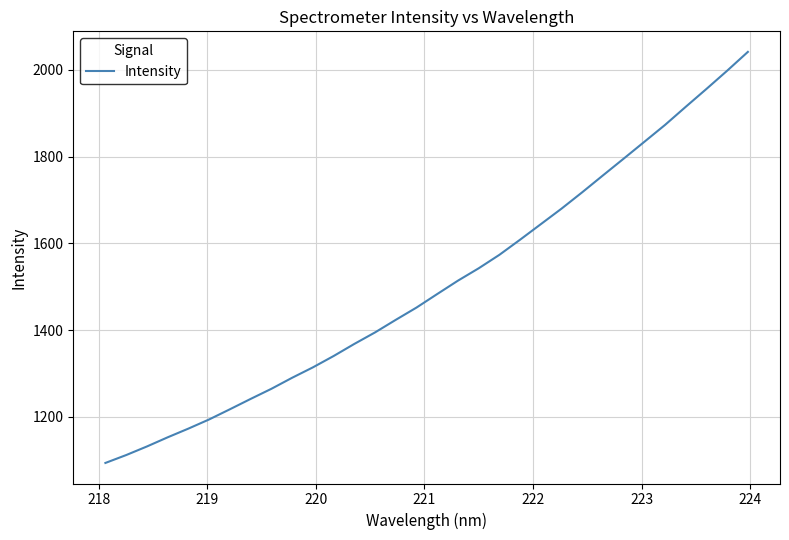

What is the maximum value shown in the chart?

2041.2